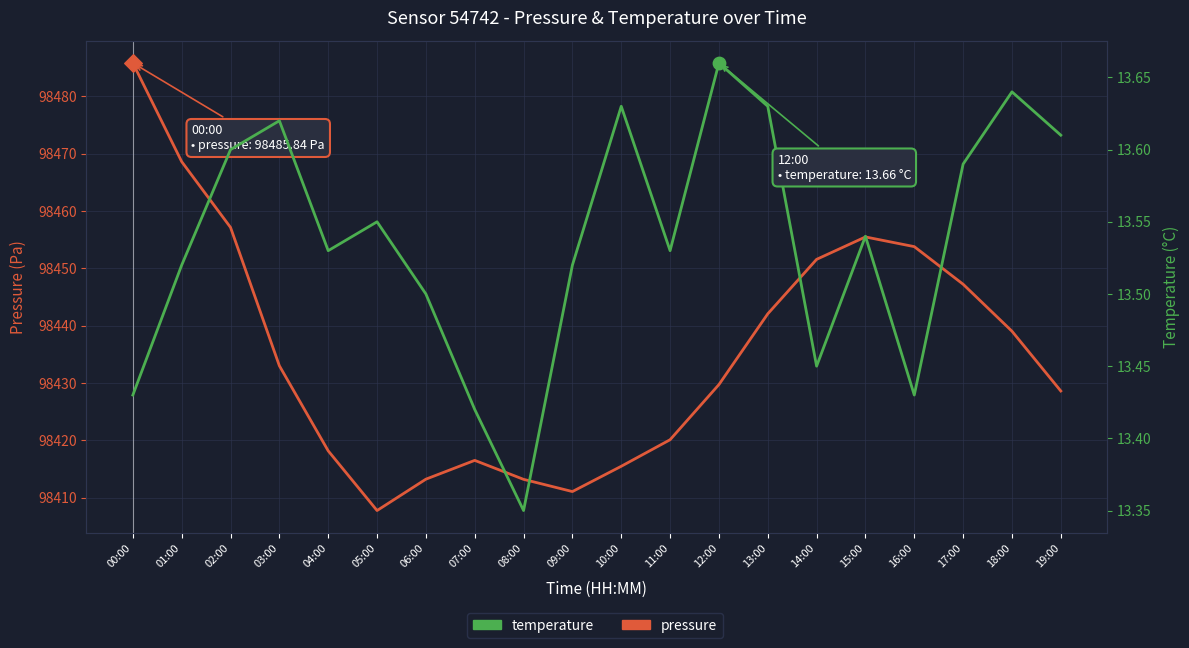

What are all the series names shown in the legend?

pressure, temperature